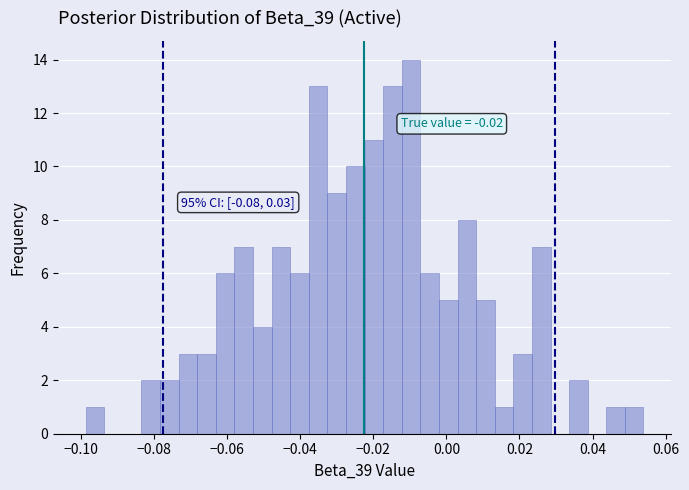

Around what value on the x-axis is the tallest bar? Give the approximate position of its centre, as read against the axis.

-0.010